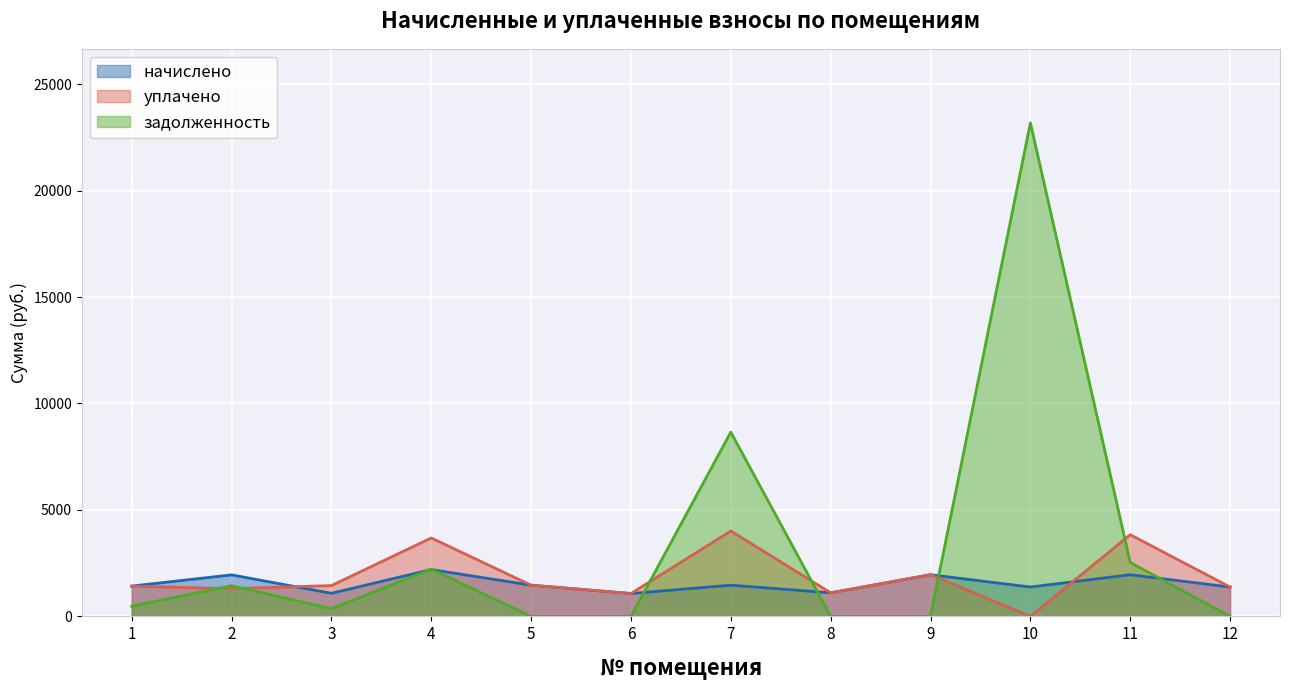

What is the sum of all начислено values?

18443.6